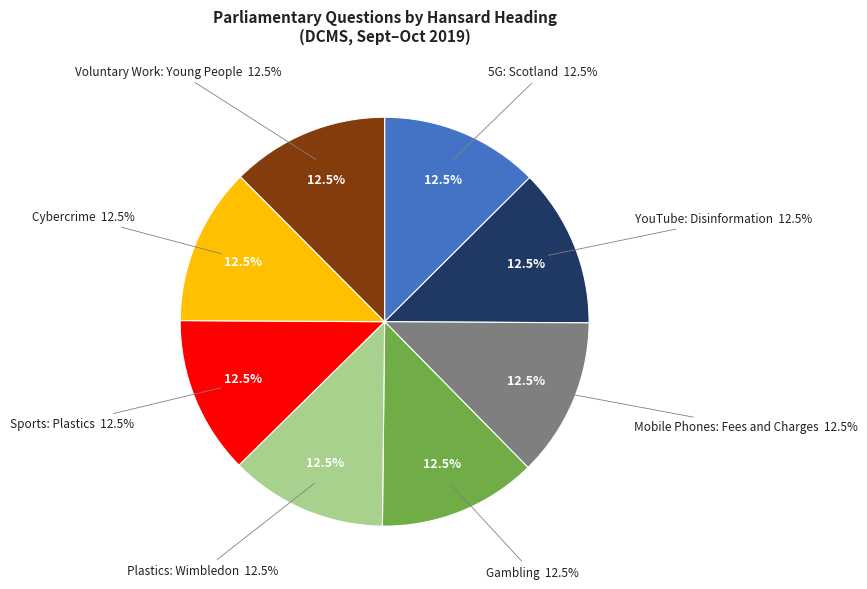

How many slices are in this pie chart?

8